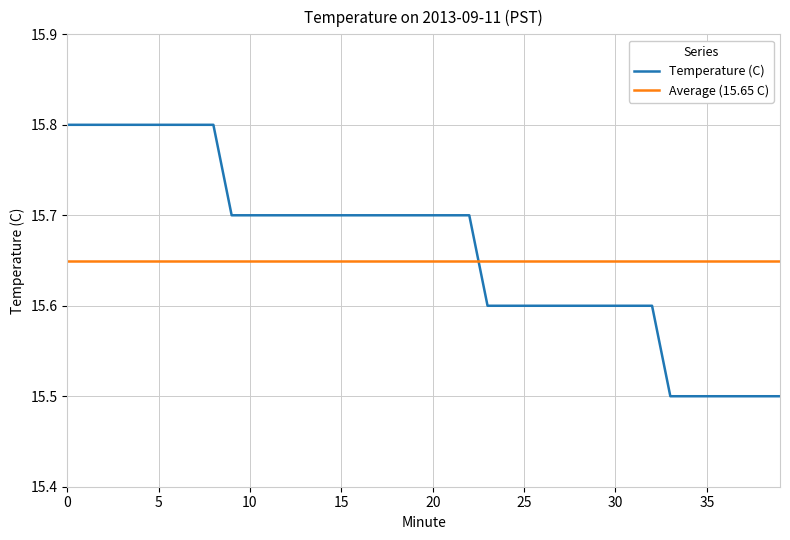

Rank the series by their maximum value, from lowest to highest.

Average (15.65 C), Temperature (C)